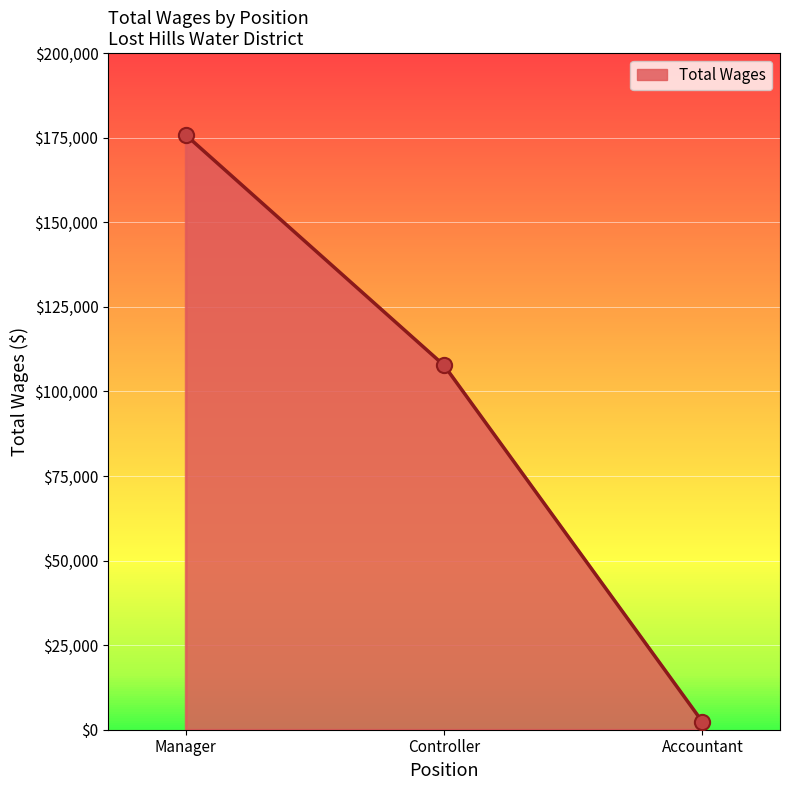

Between Accountant and Controller, which is larger?

Controller